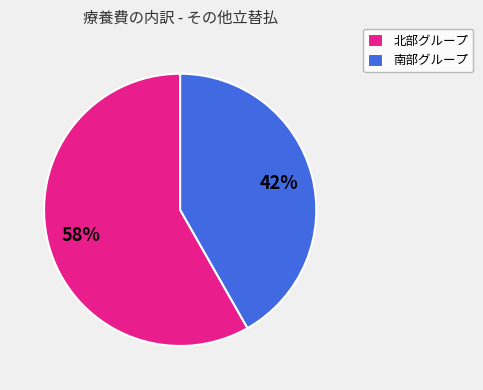

Is it true that 北部グループ is 58% of the pie?

True